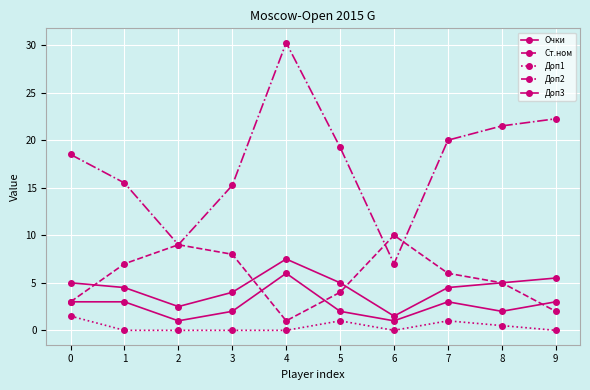

How many lines are shown in the chart?

5